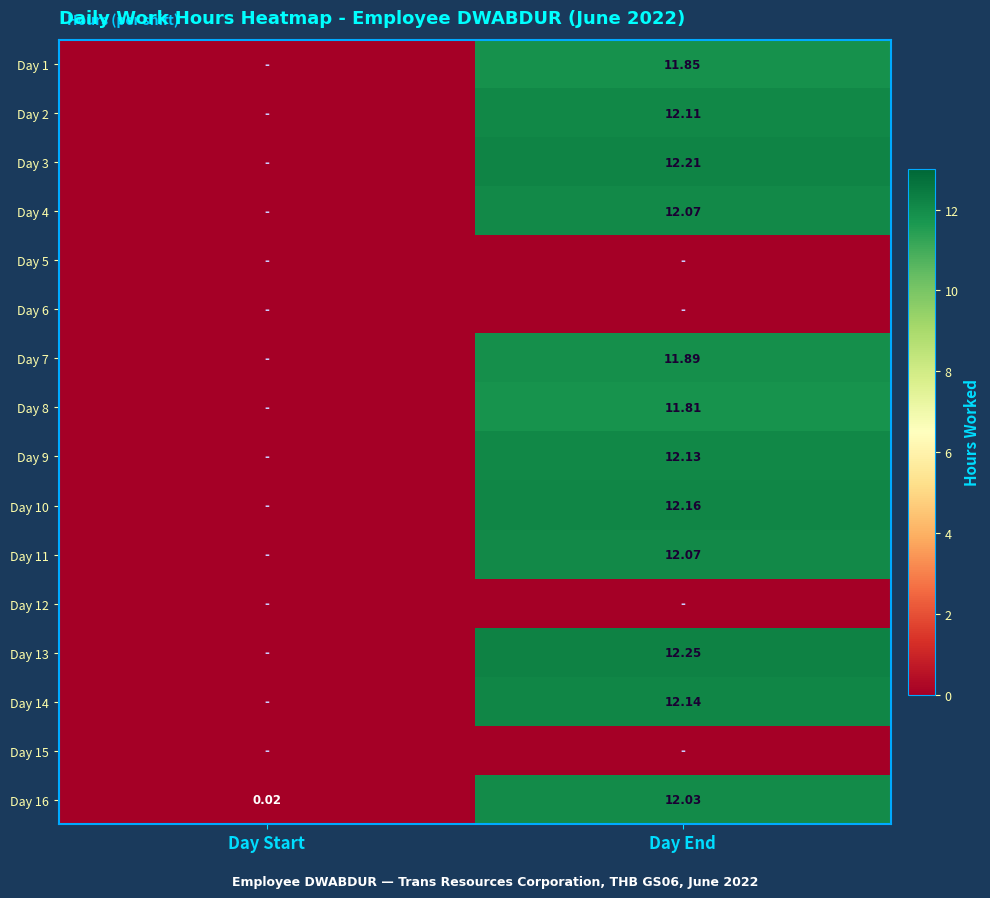

Which series has the largest total across all categories?

Day 13